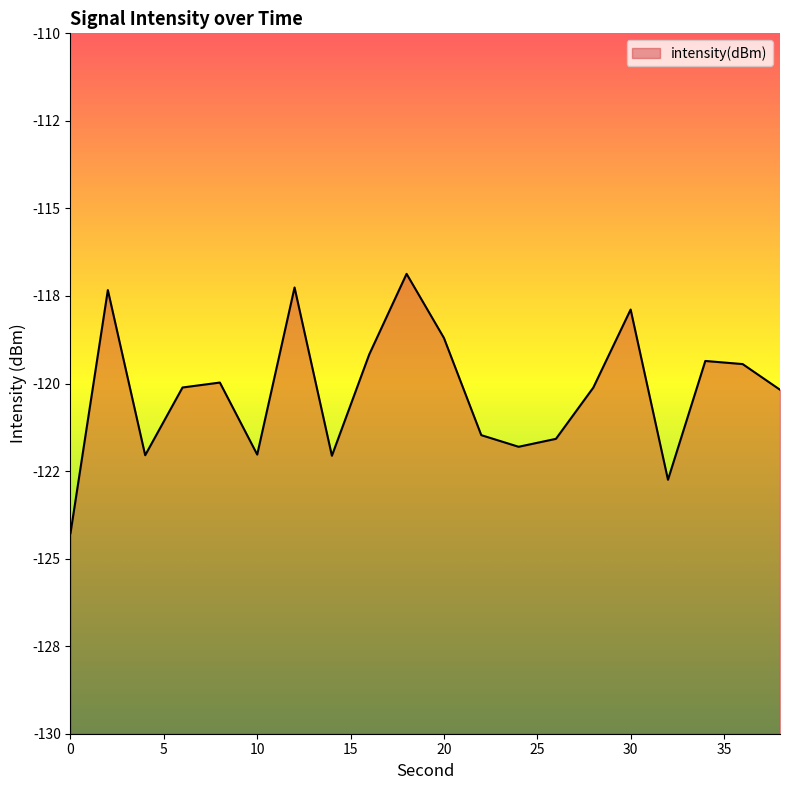

Rank the categories by value from lowest to highest.

0, 32, 14, 4, 10, 24, 26, 22, 38, 28, 6, 8, 36, 34, 16, 20, 30, 2, 12, 18